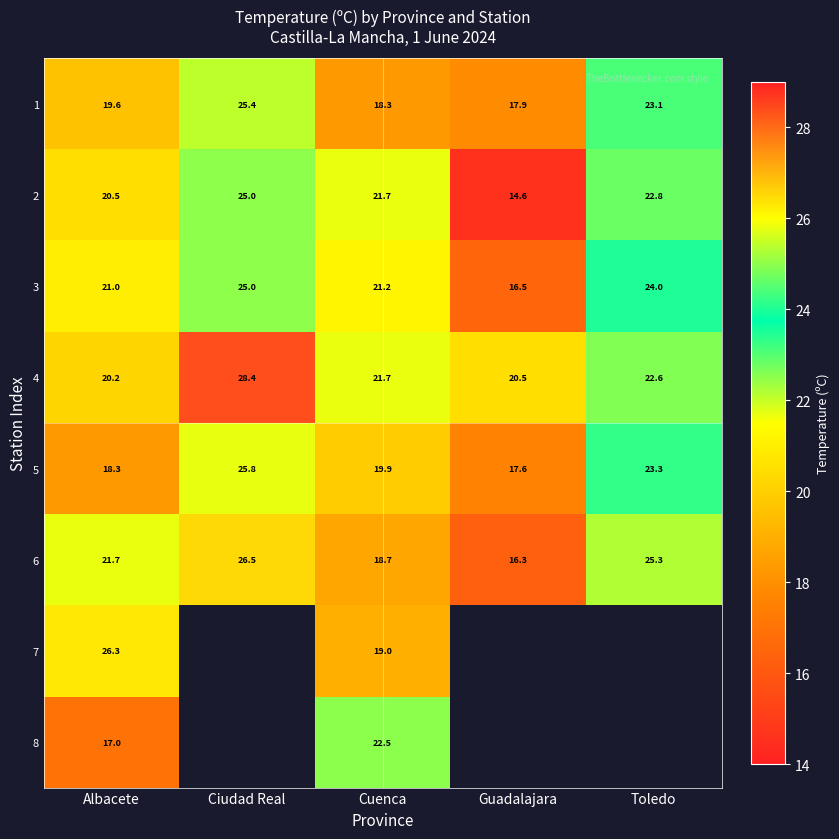

Is it true that 6 equals 25.3 at Toledo?

True